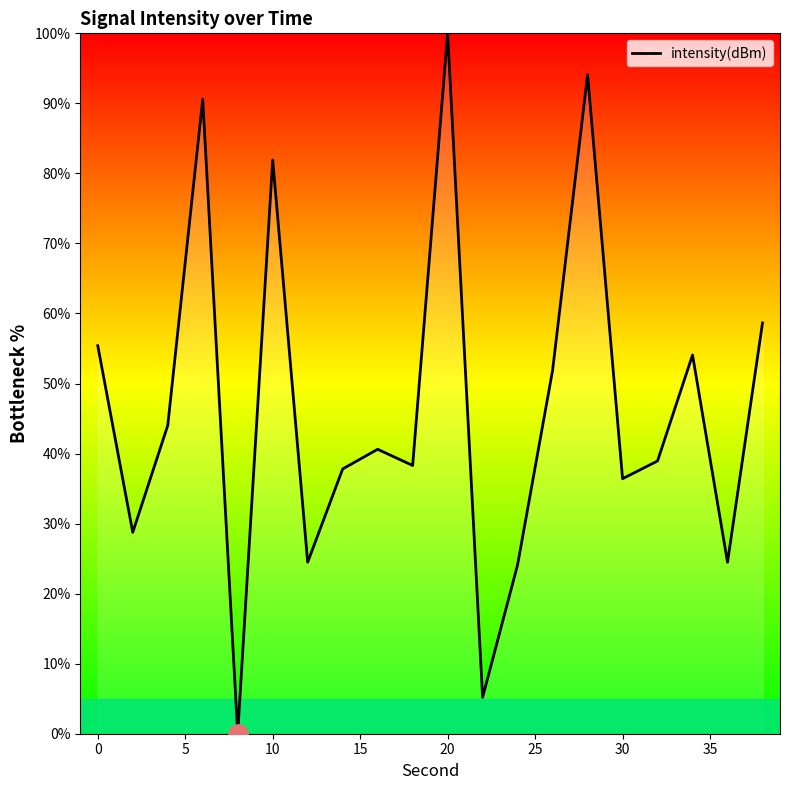

How many values exceed 40?

10